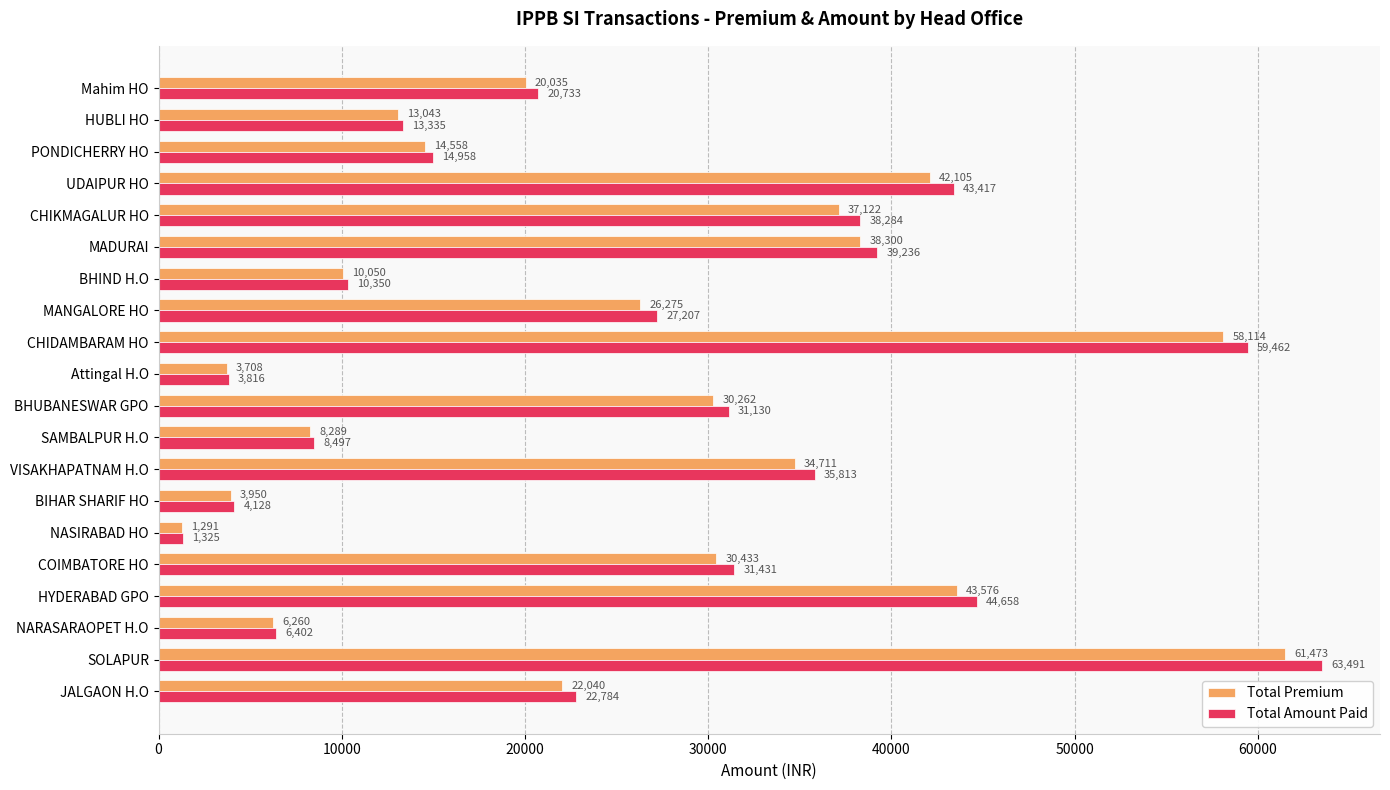

Rank the categories by Total Amount Paid value from lowest to highest.

NASIRABAD HO, Attingal H.O, BIHAR SHARIF HO, NARASARAOPET H.O, SAMBALPUR H.O, BHIND H.O, HUBLI HO, PONDICHERRY HO, Mahim HO, JALGAON H.O, MANGALORE HO, BHUBANESWAR GPO, COIMBATORE HO, VISAKHAPATNAM H.O, CHIKMAGALUR HO, MADURAI, UDAIPUR HO, HYDERABAD GPO, CHIDAMBARAM HO, SOLAPUR